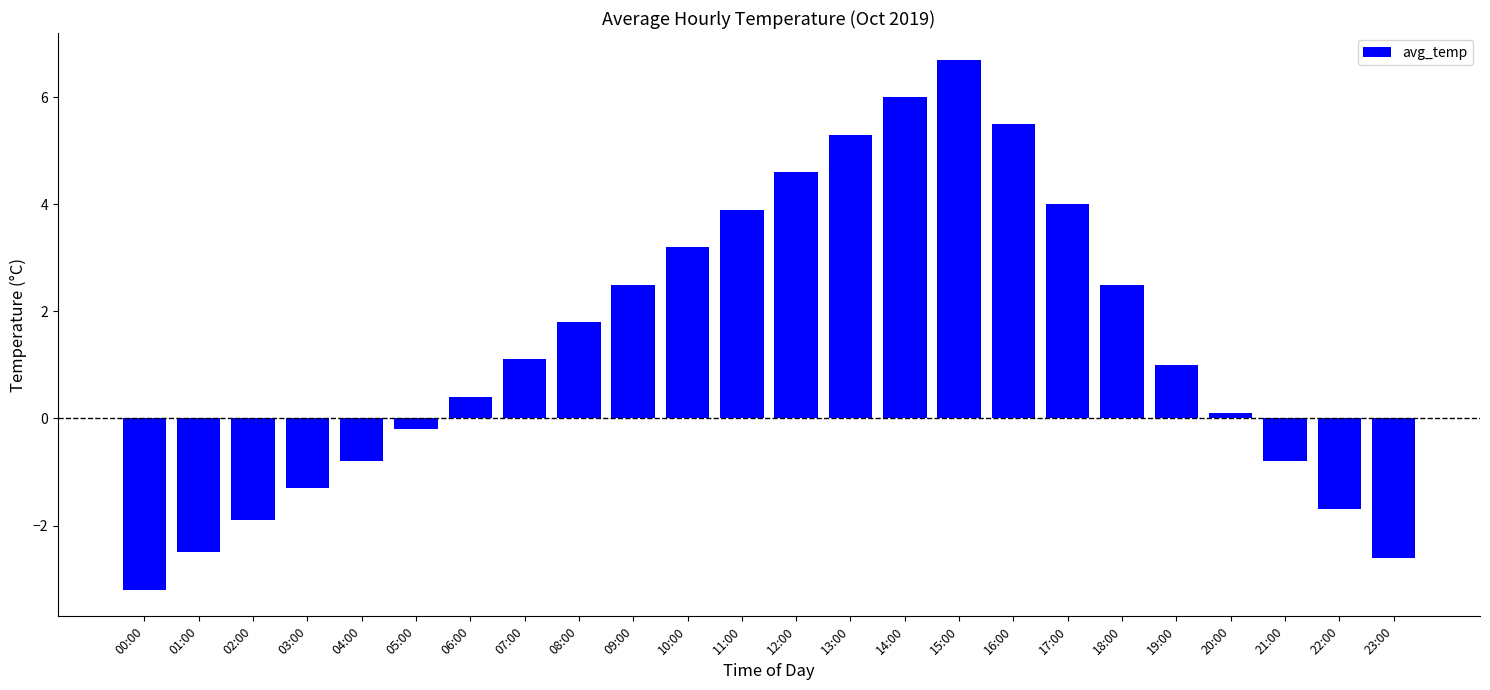

Which has a higher value, 10:00 or 14:00?

14:00